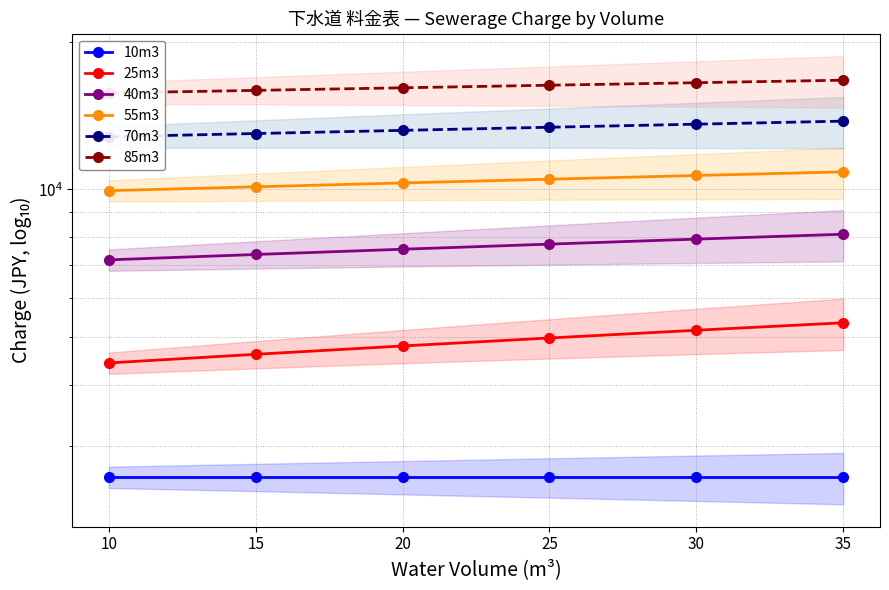

True or false: 25m3 and 55m3 intersect in this chart.

False